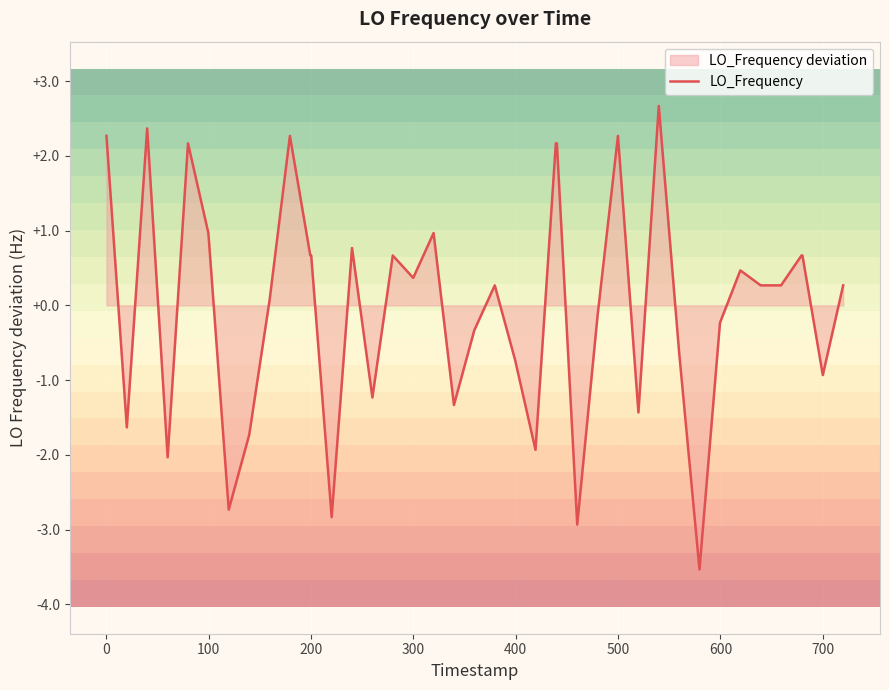

What is the smallest value displayed?

-3.5